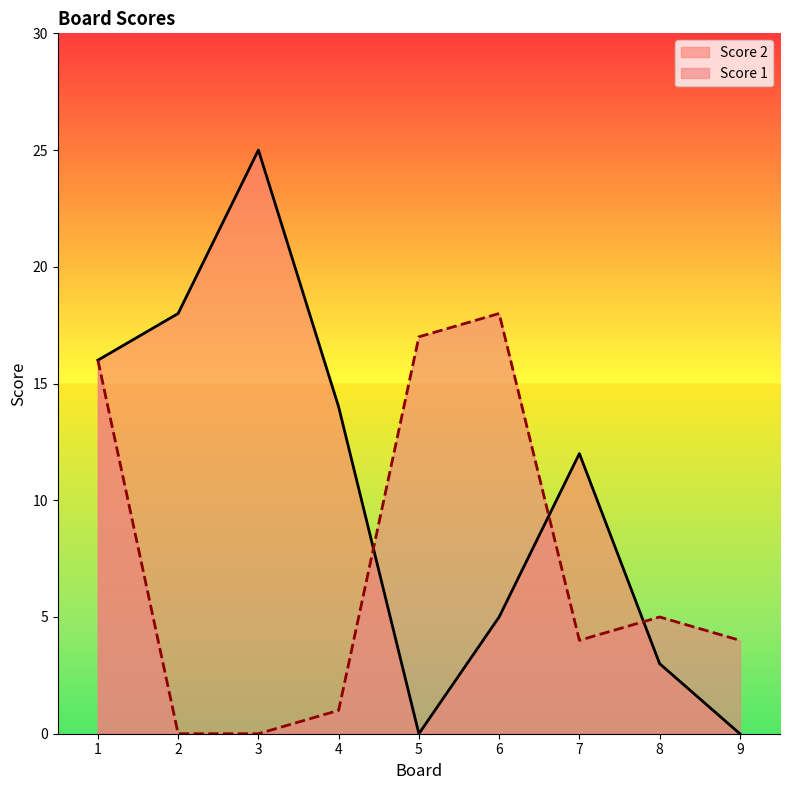

Between 5 and 4, which is larger?

4